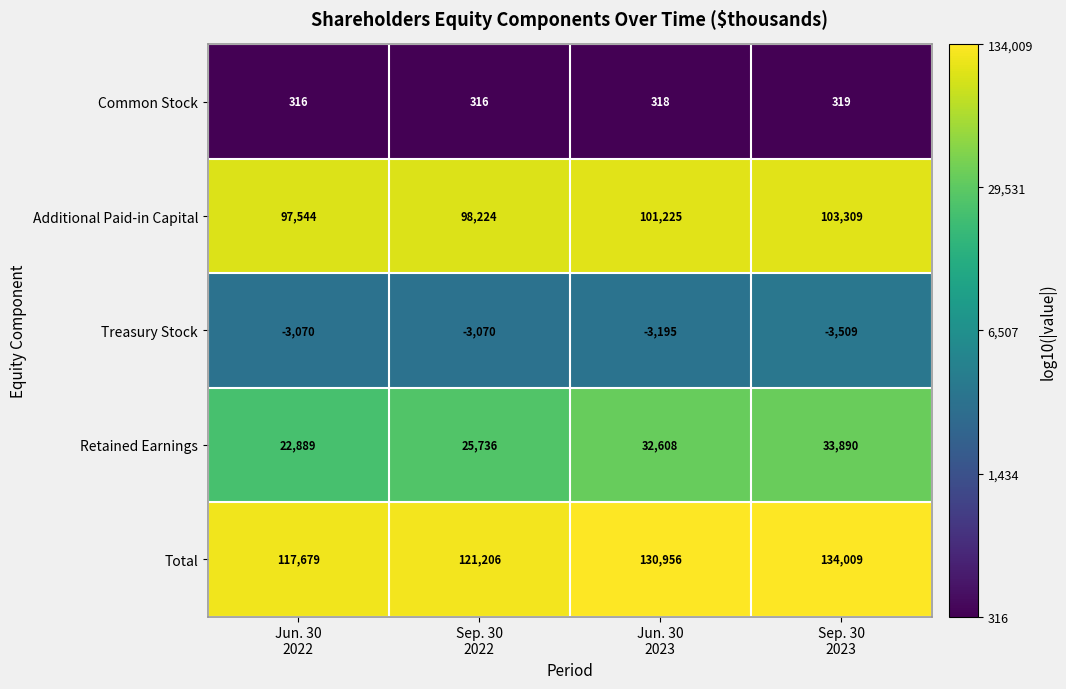

Reading left to right, what are all the values shown in this chart?

Common Stock: 316	316	318	319
Additional Paid-in Capital: 97544	98224	101225	103309
Treasury Stock: -3070	-3070	-3195	-3509
Retained Earnings: 22889	25736	32608	33890
Total: 117679	121206	130956	134009